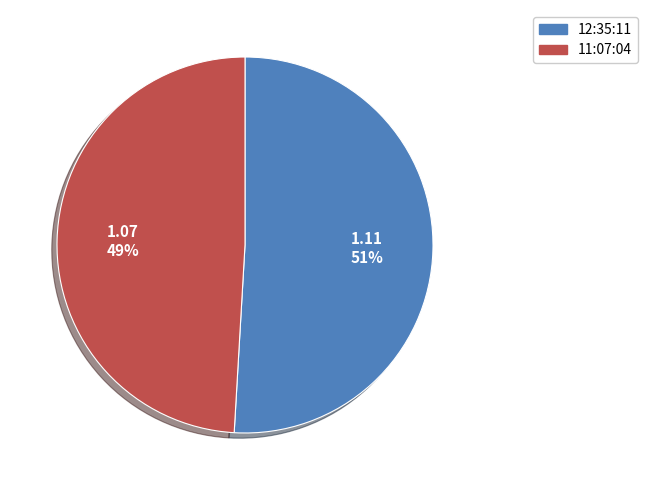

Which category accounts for the majority?

12:35:11